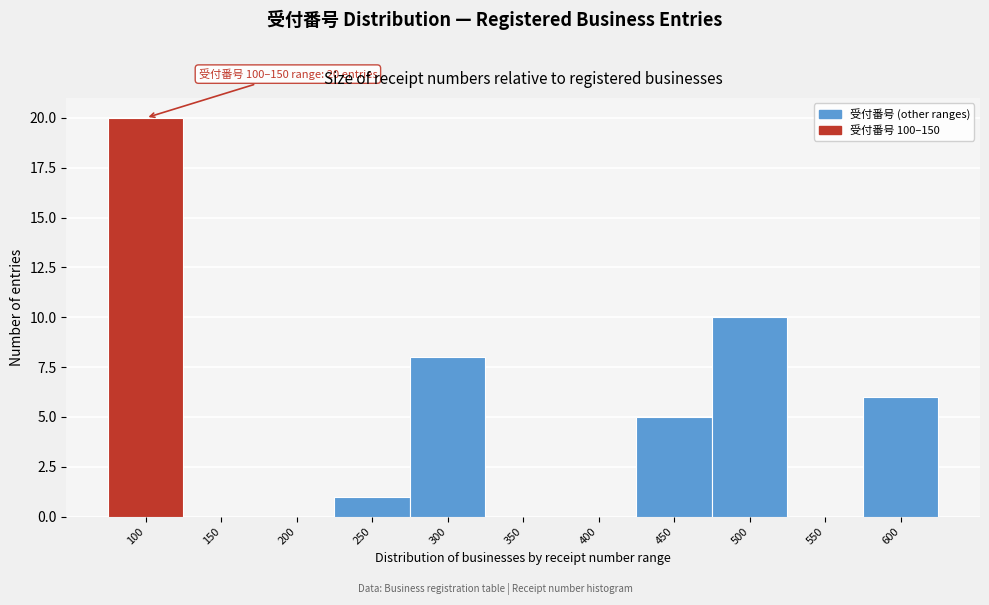

Reading left to right, extract all data points from this chart.

100=20	150=0	200=0	250=1	300=8	350=0	400=0	450=5	500=10	550=0	600=6